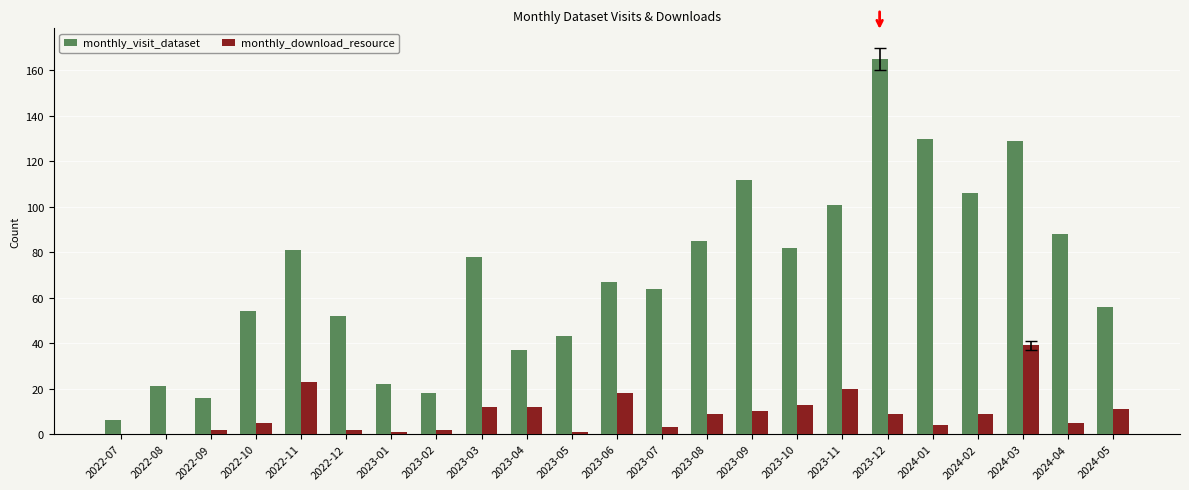

Is it true that monthly_download_resource equals 28 at 2023-06?

False